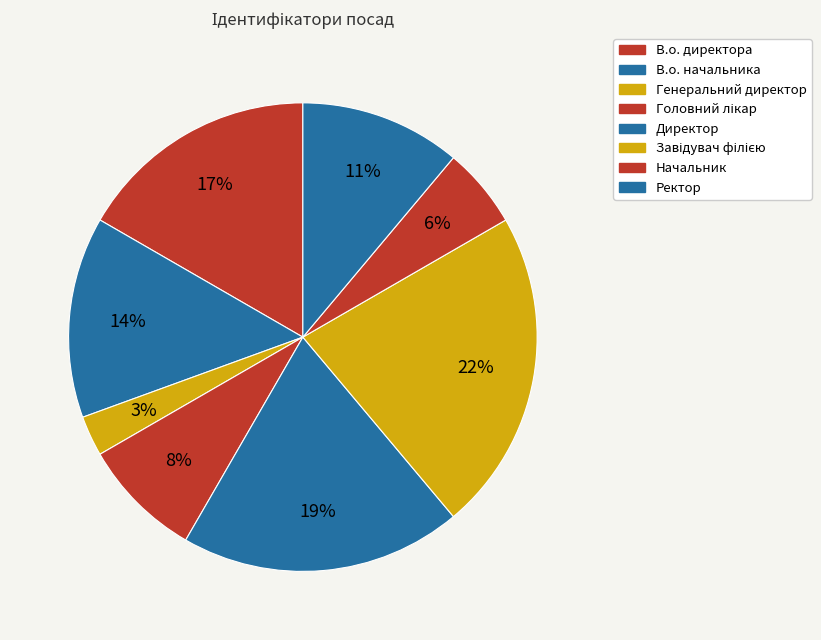

Which category has the biggest portion of the pie?

Завідувач філією